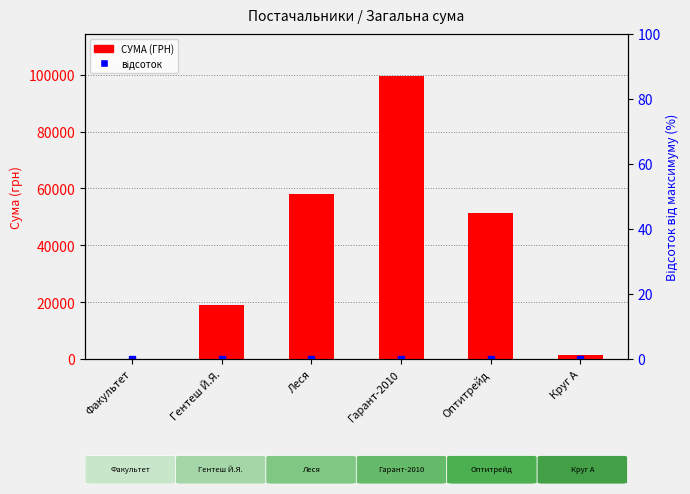

What is the change in value from Леся to Гарант-2010?

+41348.9